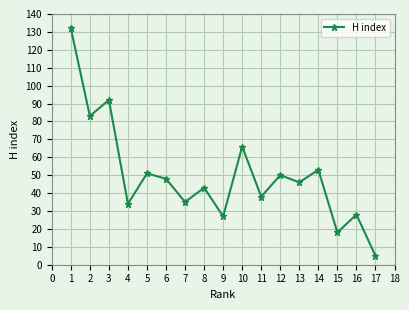

How many data points does each series have?

17